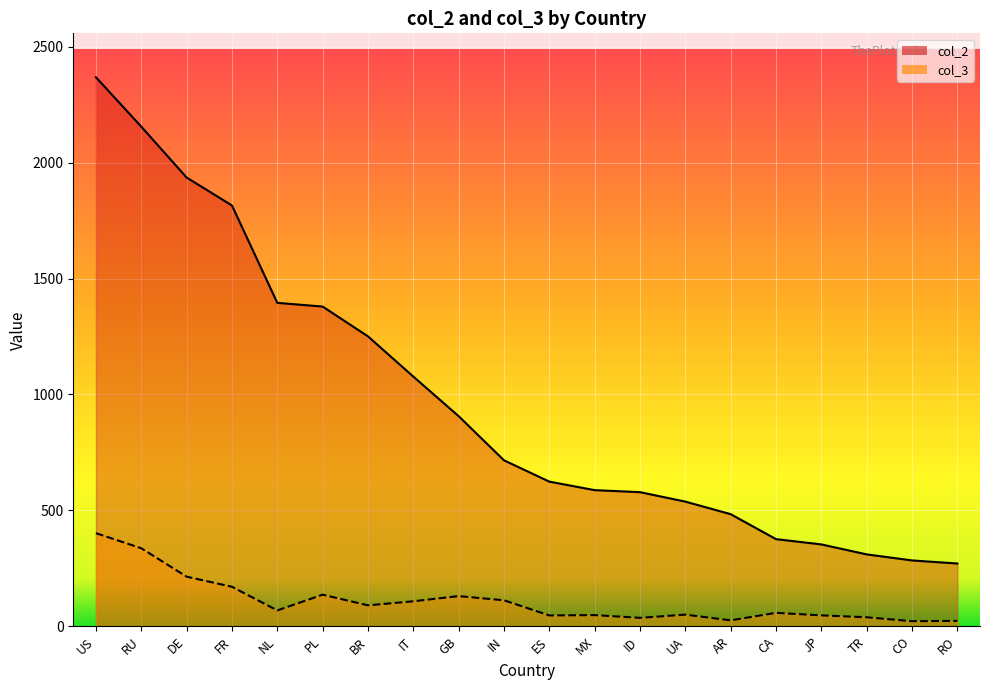

True or false: col_3 has a value of 22.6 at ID.

False